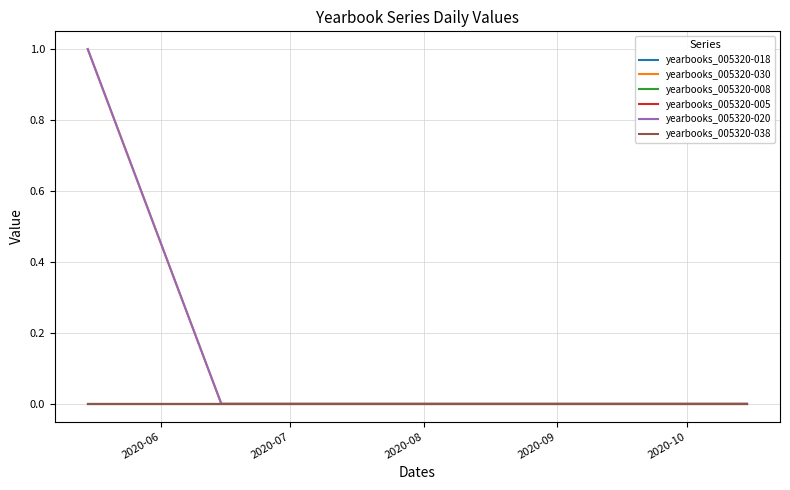

Reading left to right, list all the values displayed in this chart.

yearbooks_005320-018: 0	0	0	0	0	0
yearbooks_005320-030: 1	0	0	0	0	0
yearbooks_005320-008: 0	0	0	0	0	0
yearbooks_005320-005: 0	0	0	0	0	0
yearbooks_005320-020: 1	0	0	0	0	0
yearbooks_005320-038: 0	0	0	0	0	0